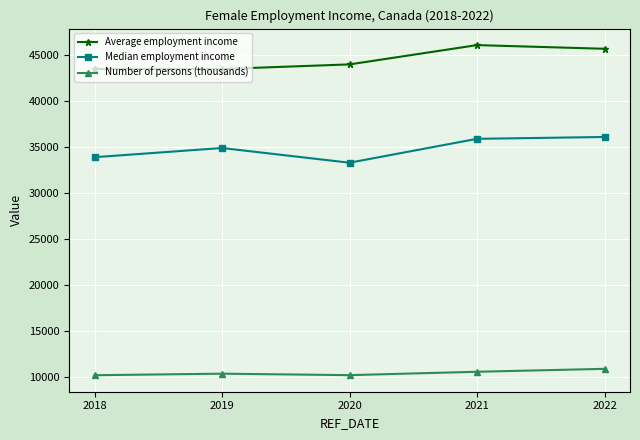

What is the sum of all Average employment income values?

222800